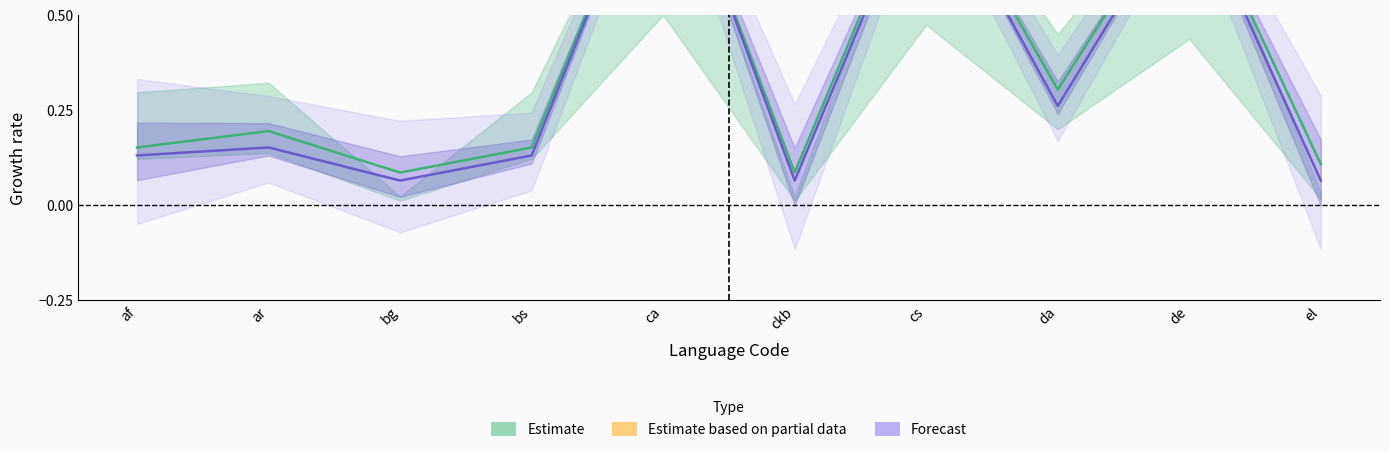

True or false: Estimate and Forecast intersect in this chart.

False